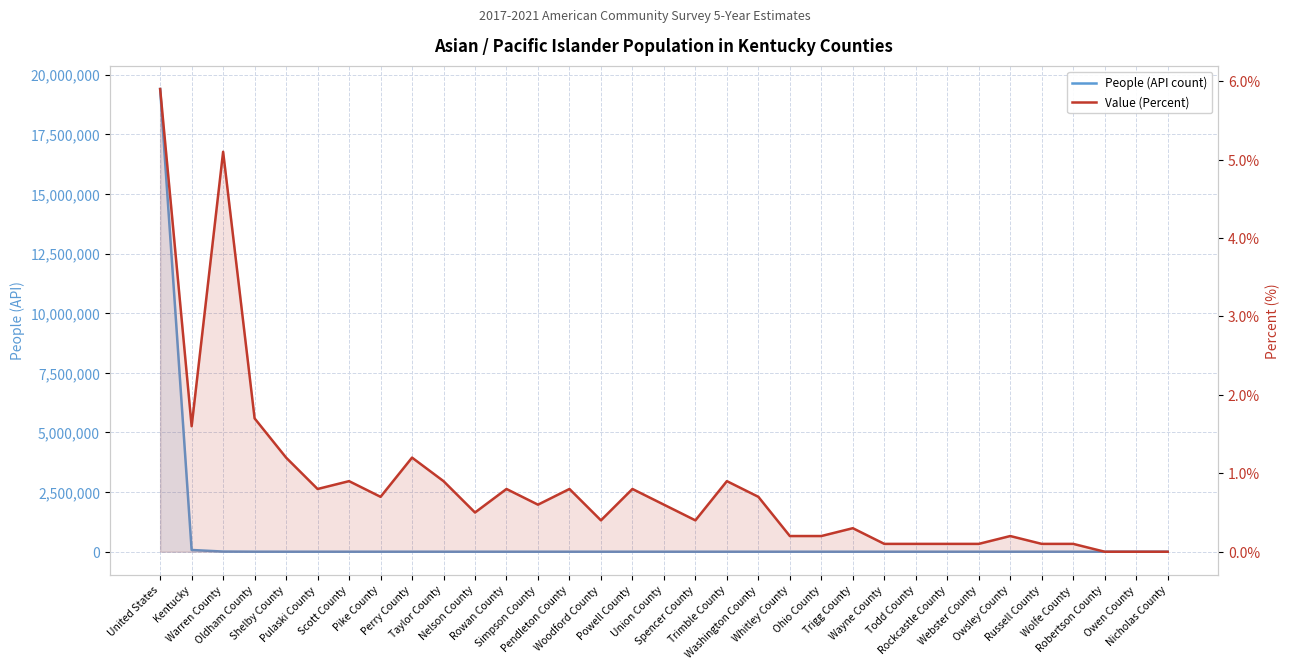

The People (API count) series shows 120145.0 at Kentucky. True or false?

False